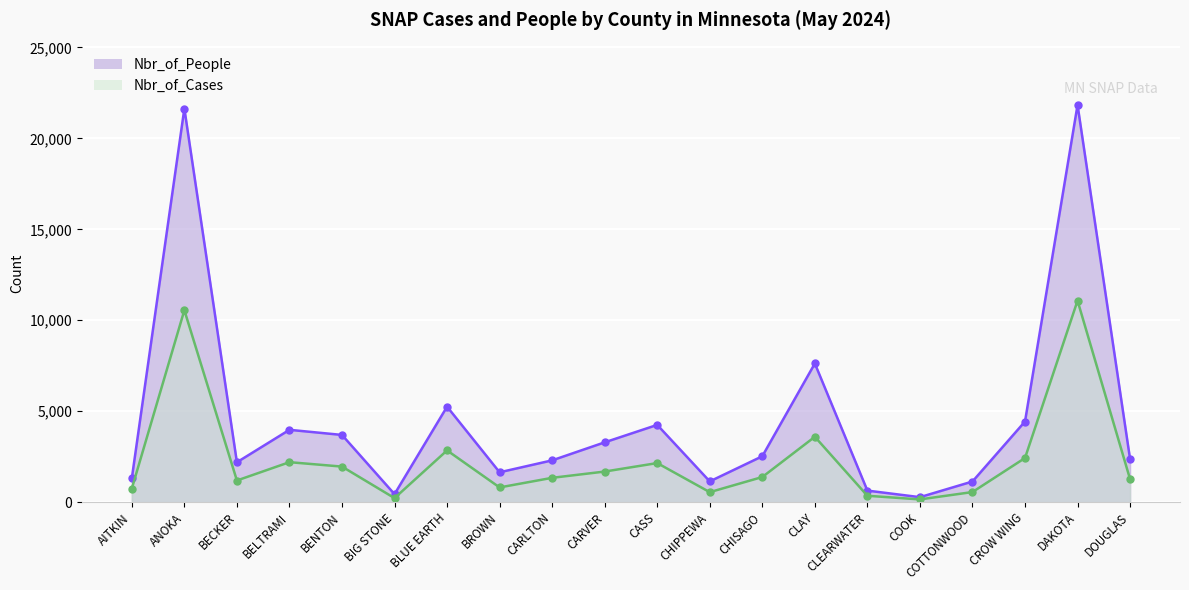

Reading left to right, list all the values displayed in this chart.

Nbr_of_Cases: 745	10553	1189	2197	1954	221	2844	808	1337	1681	2148	548	1380	3593	350	149	554	2426	11078	1260
Nbr_of_People: 1310	21641	2192	3976	3695	438	5249	1641	2297	3288	4247	1140	2523	7623	634	273	1134	4433	21838	2359